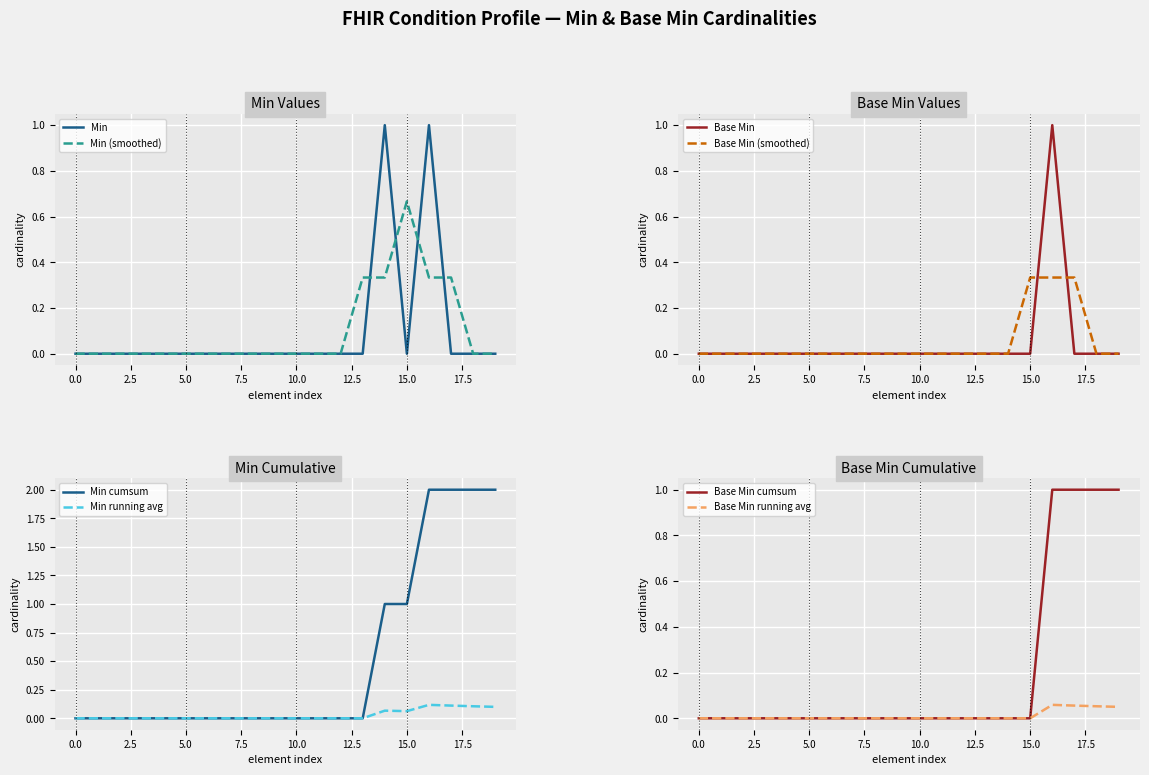

Does the chart display data point markers on the line(s)?

No